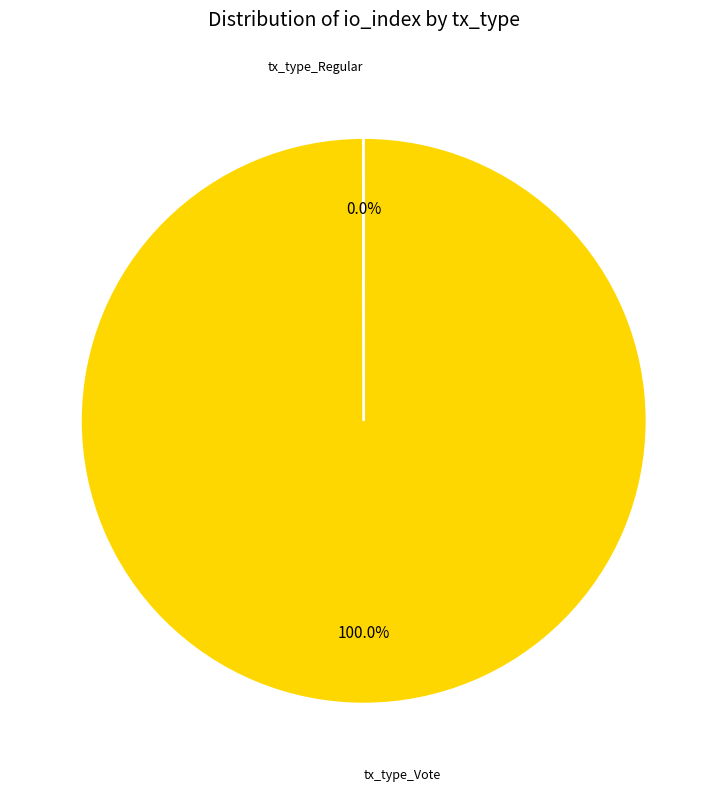

Is there a majority slice in this chart?

Yes